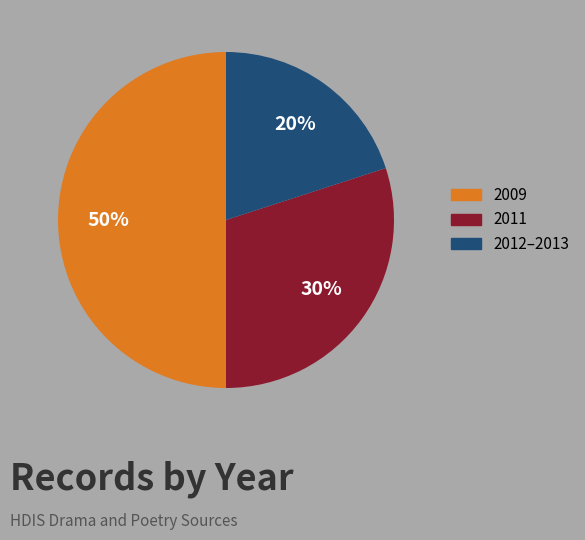

How many slices are in this pie chart?

3